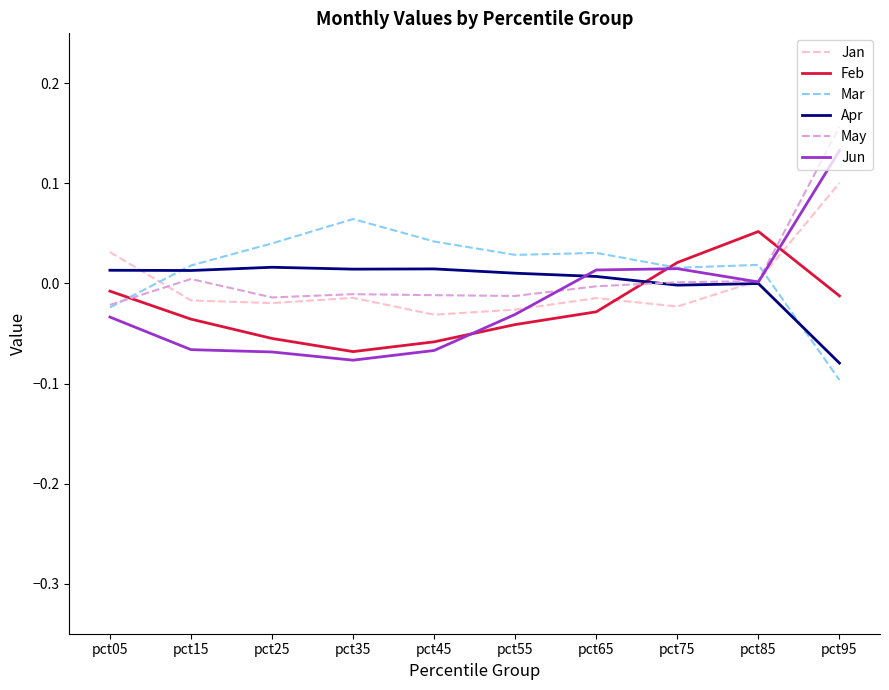

The value of May at pct35 is -0.0. True or false?

True